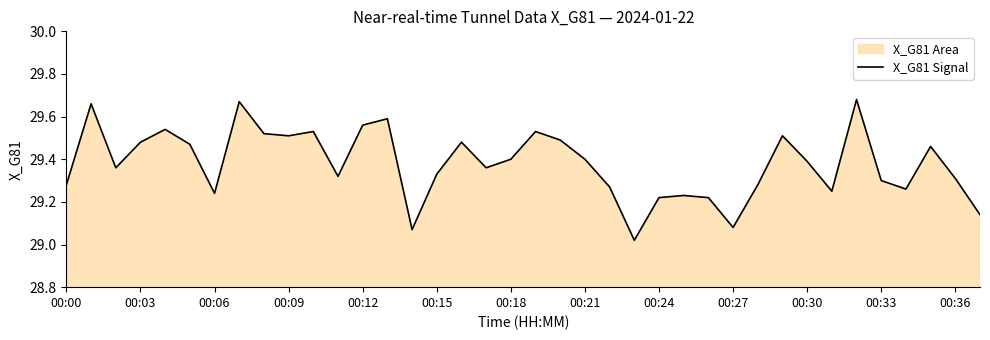

What is the greatest value displayed?

29.7